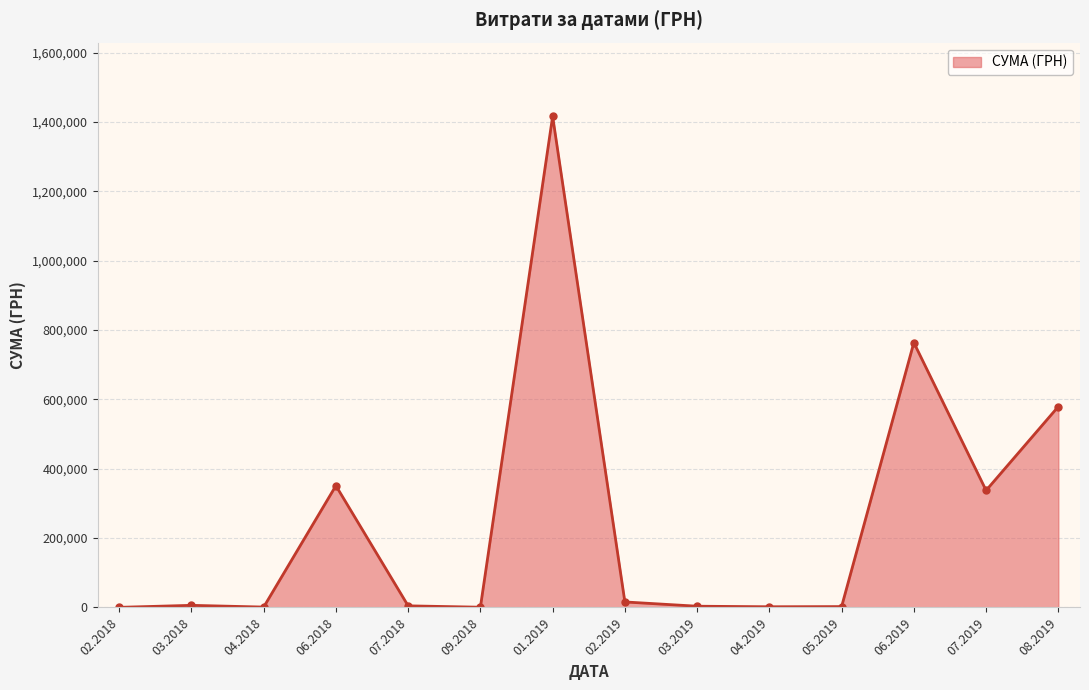

What is the value of the 13th point from the left?

337463.3